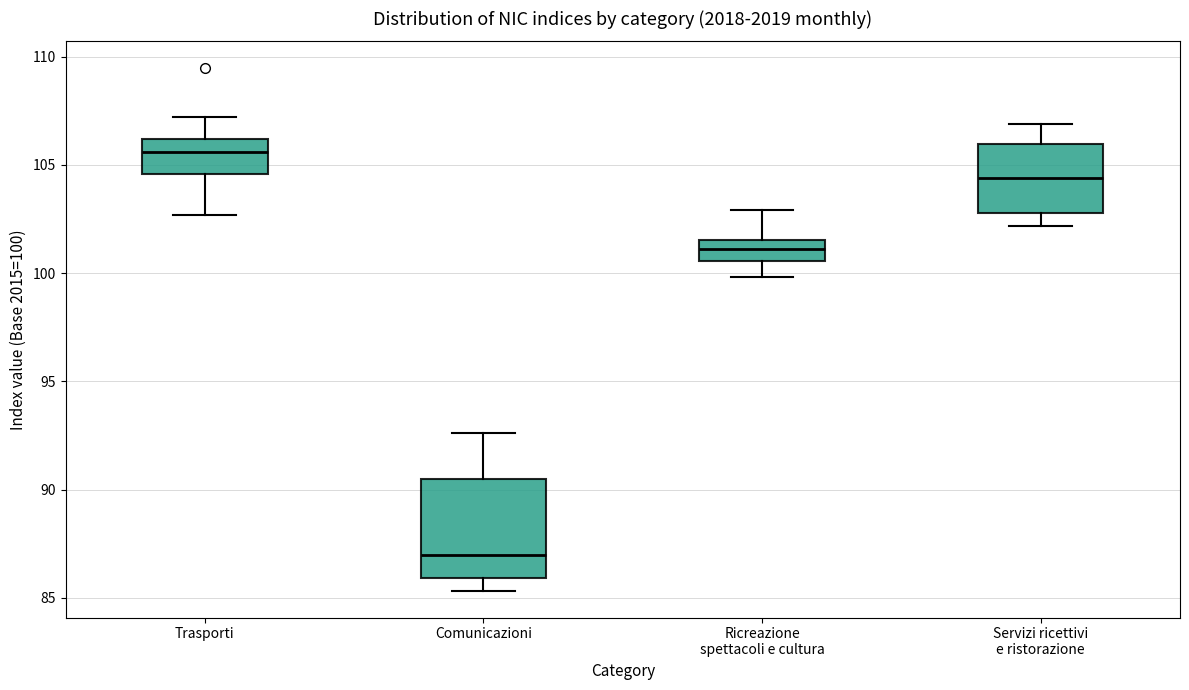

Which box has the lowest median line?

Comunicazioni